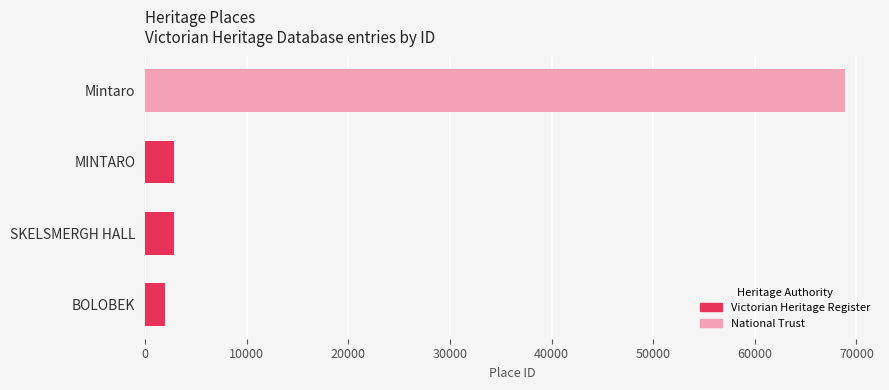

True or false: the data shows 2822 at SKELSMERGH HALL.

True